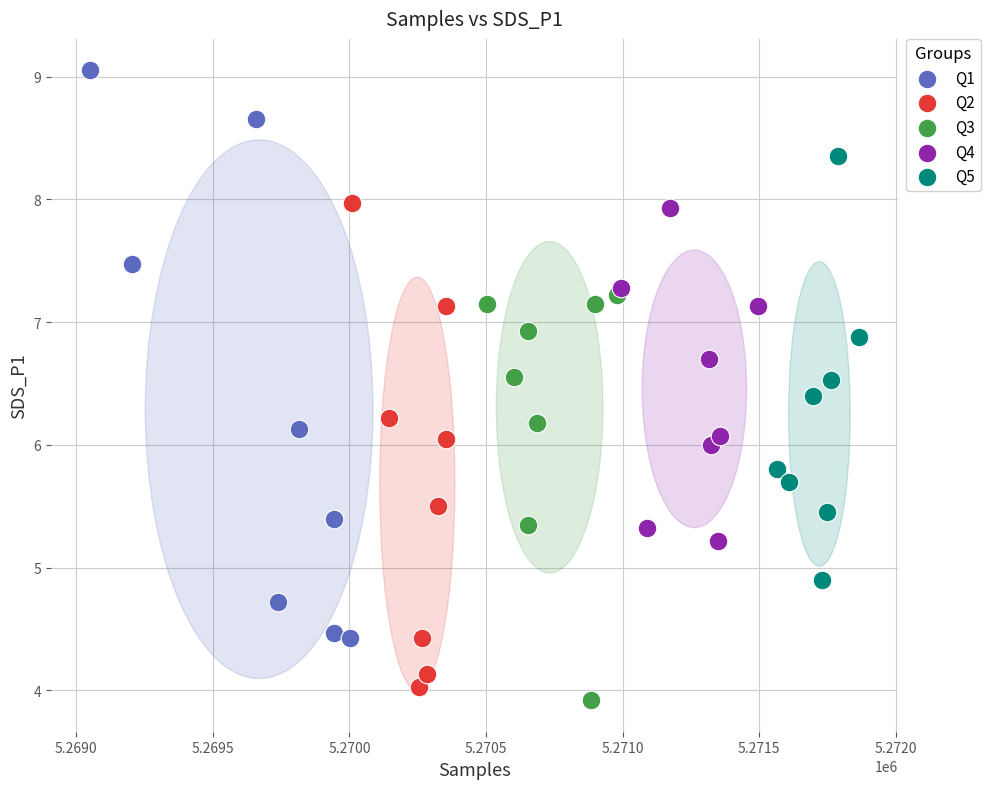

Which series contains the lowest Y value?

Q3